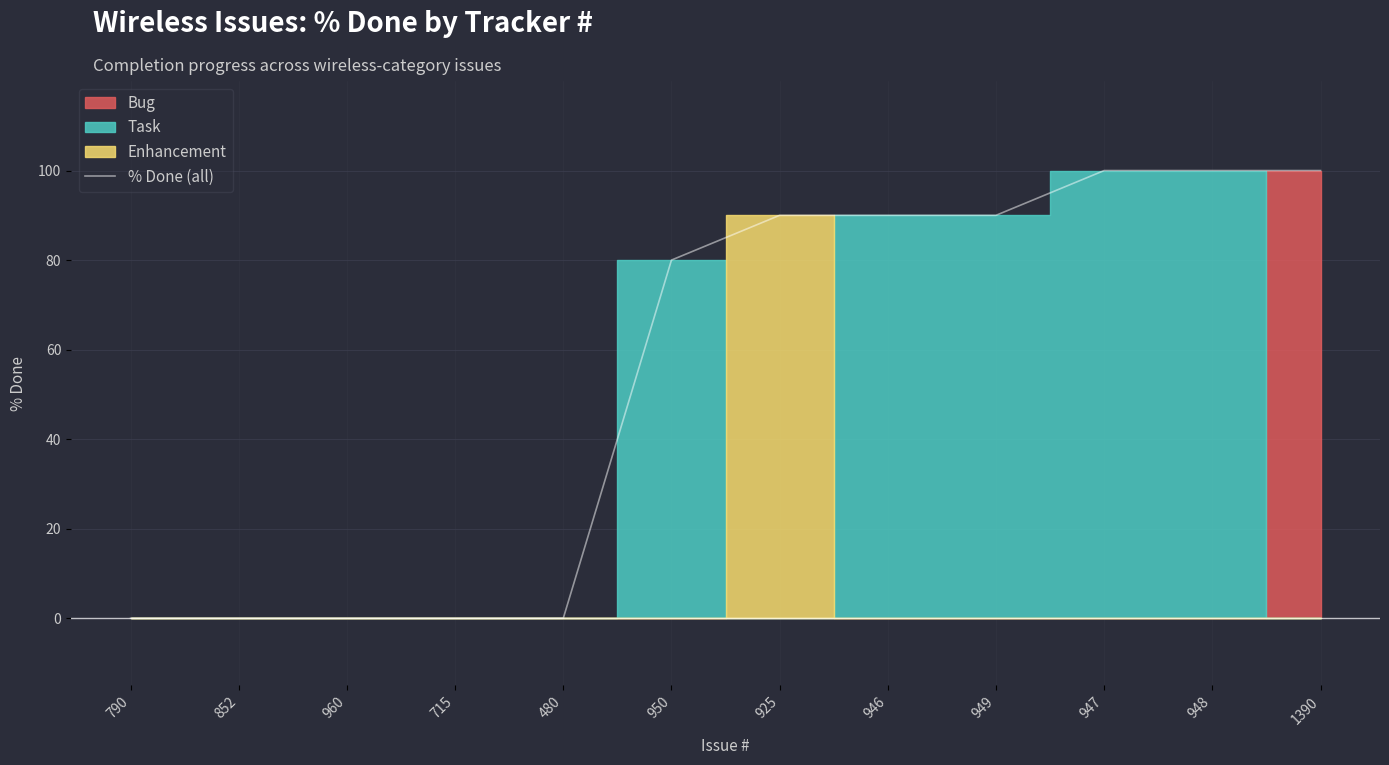

What is the greatest value displayed?

100